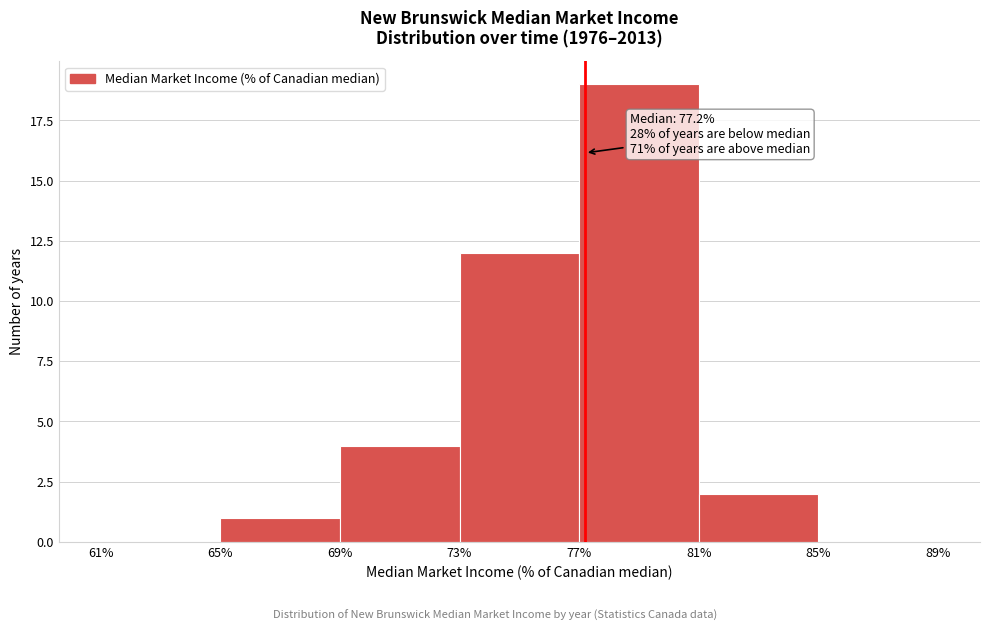

Over which range of the x-axis is the bar tallest?

77% to 81%